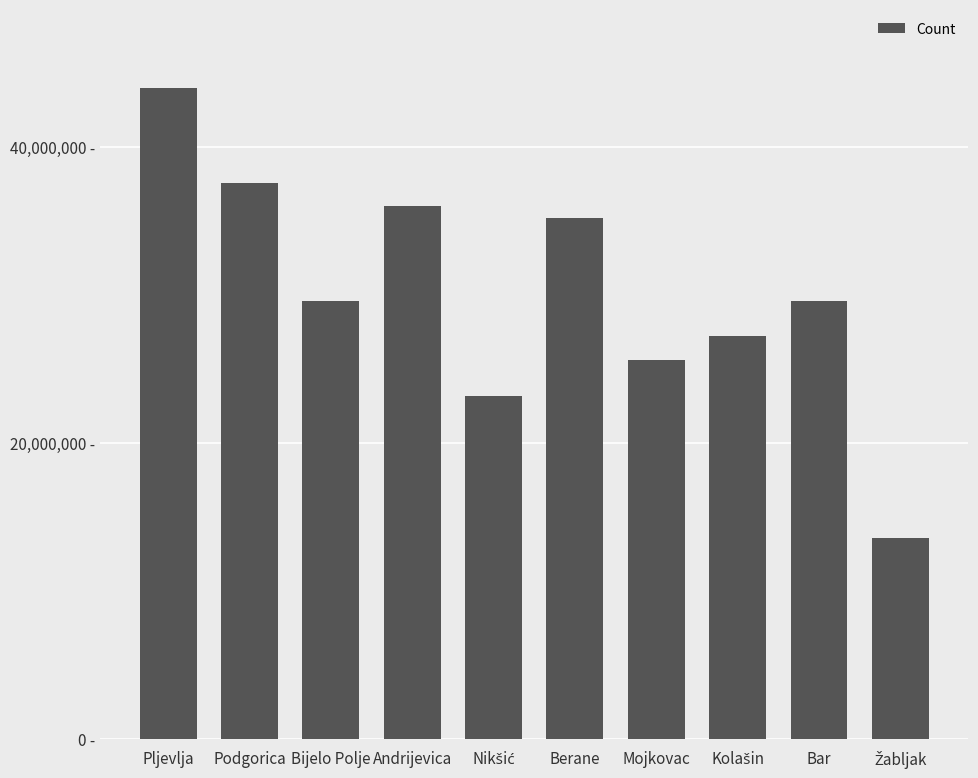

Approximately how many times larger is the value at Nikšić compared to Pljevlja?

0.5